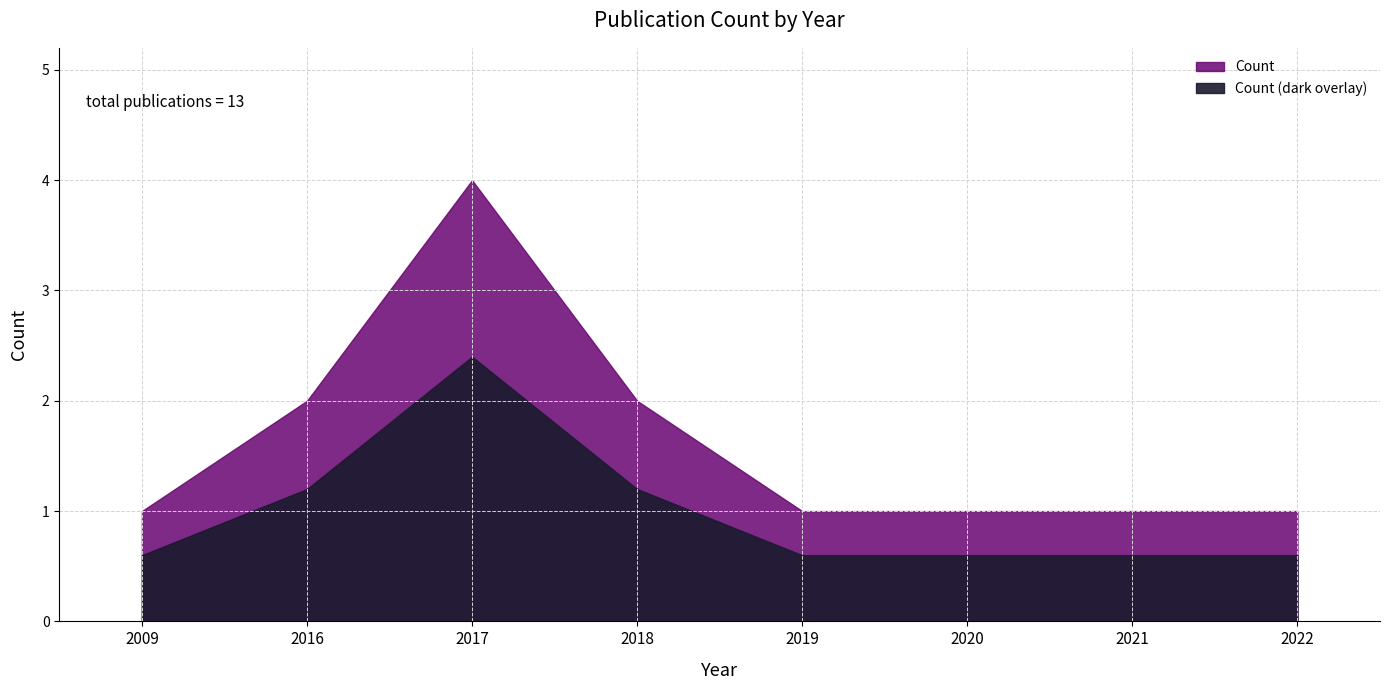

How many categories are shown in the chart?

8